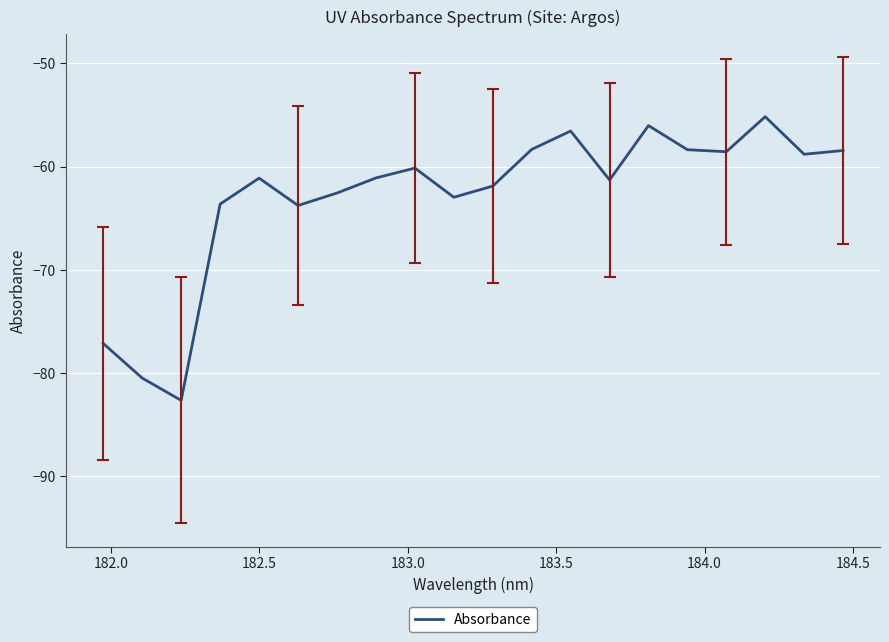

What is the smallest value displayed?

-82.6